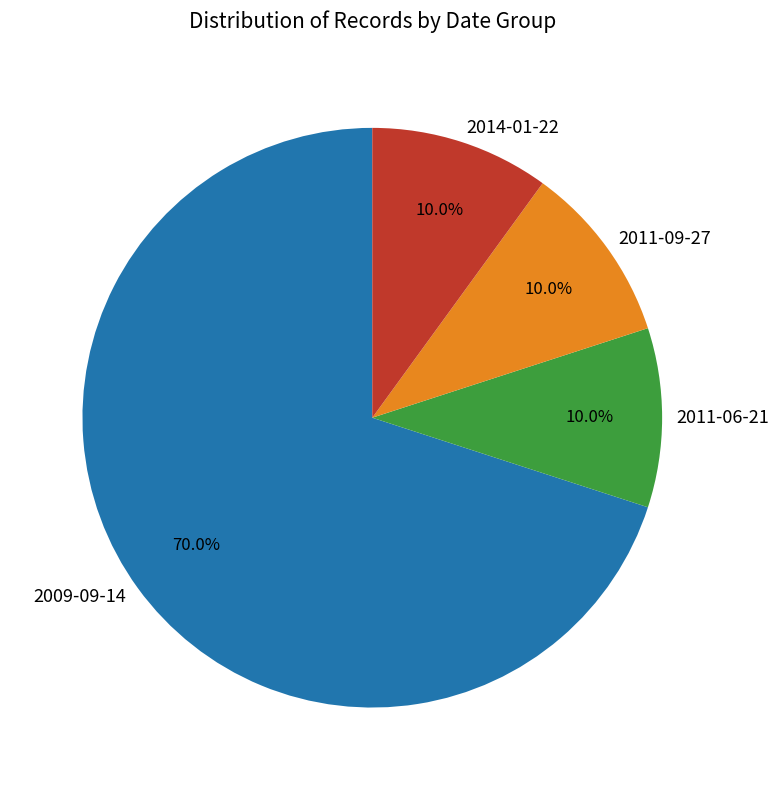

How many slices are in this pie chart?

4